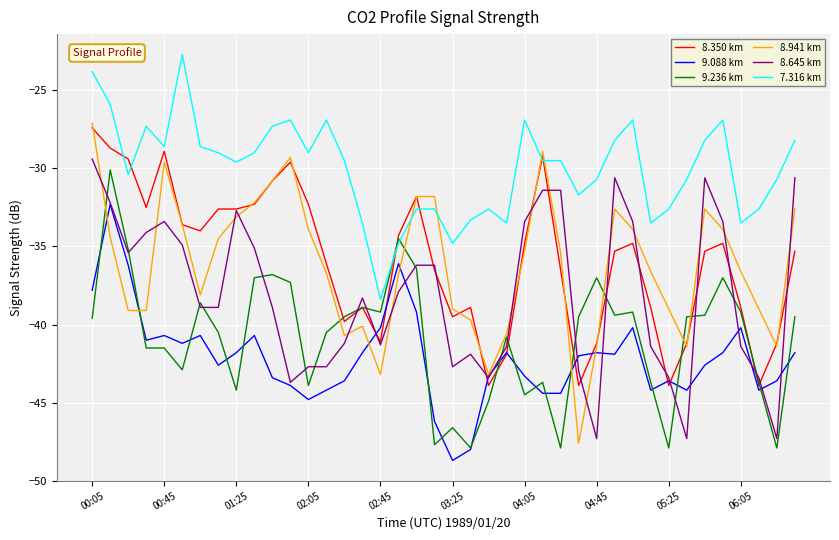

Which series has the widest spread of values?

8.941 km